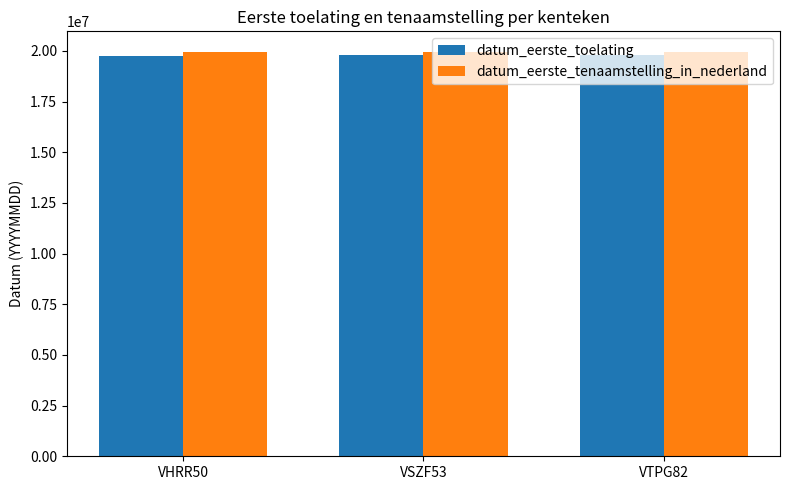

Is it true that datum_eerste_toelating equals 19780301 at VTPG82?

True